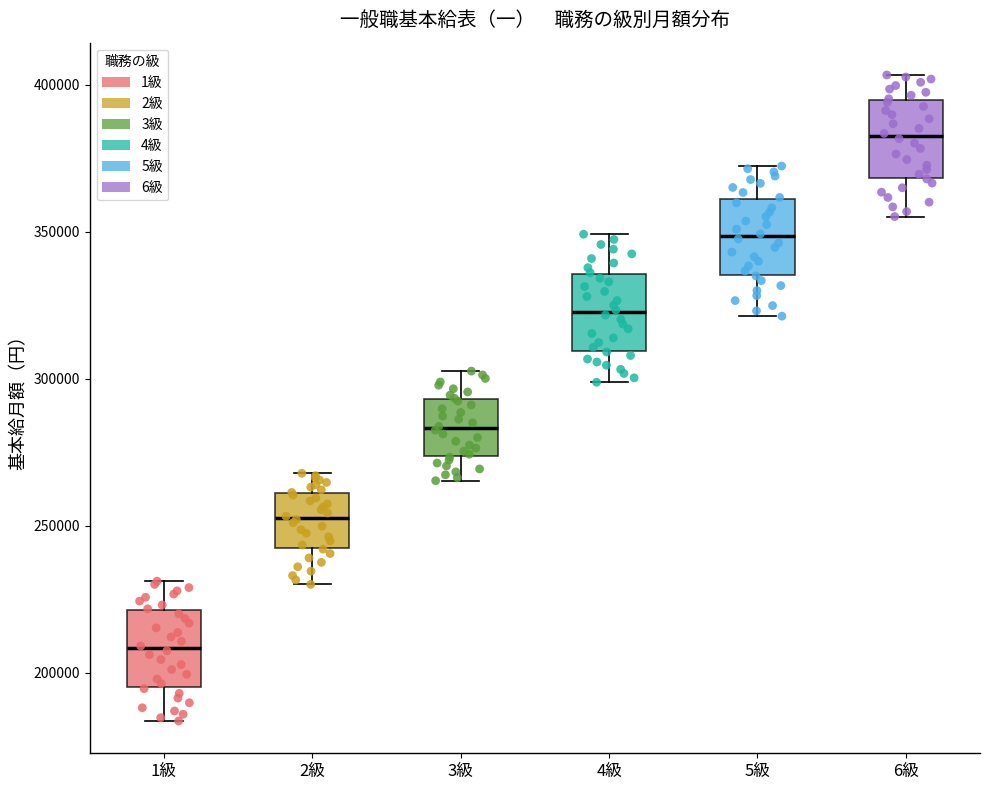

Where does the lower whisker of the box for 1級 end on the y-axis? The values are not printed on the chart, so give them approximately, as read against the axis.

185000